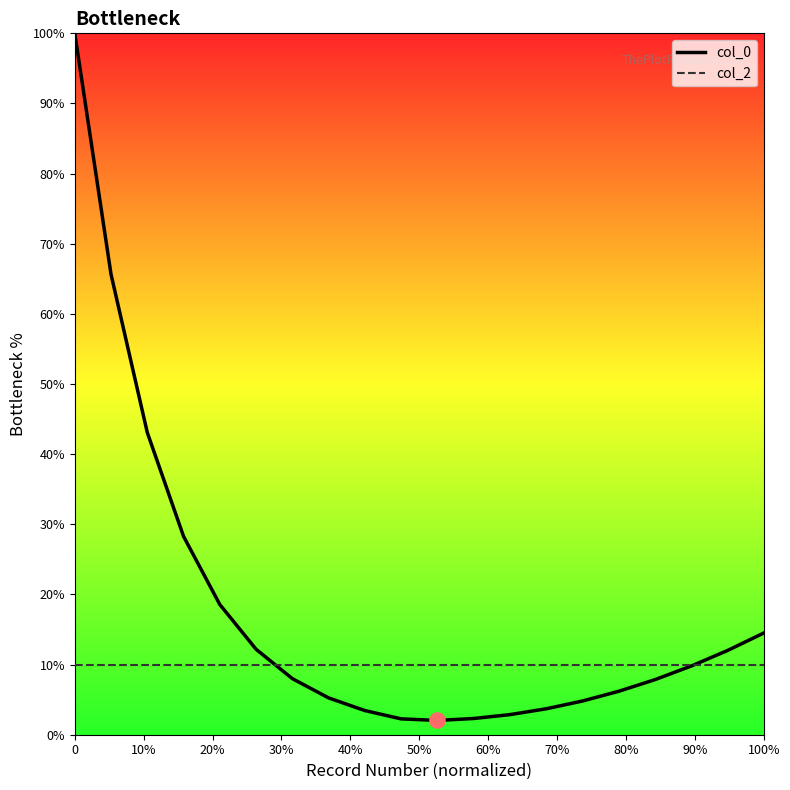

Which series has the widest spread of values?

col_0